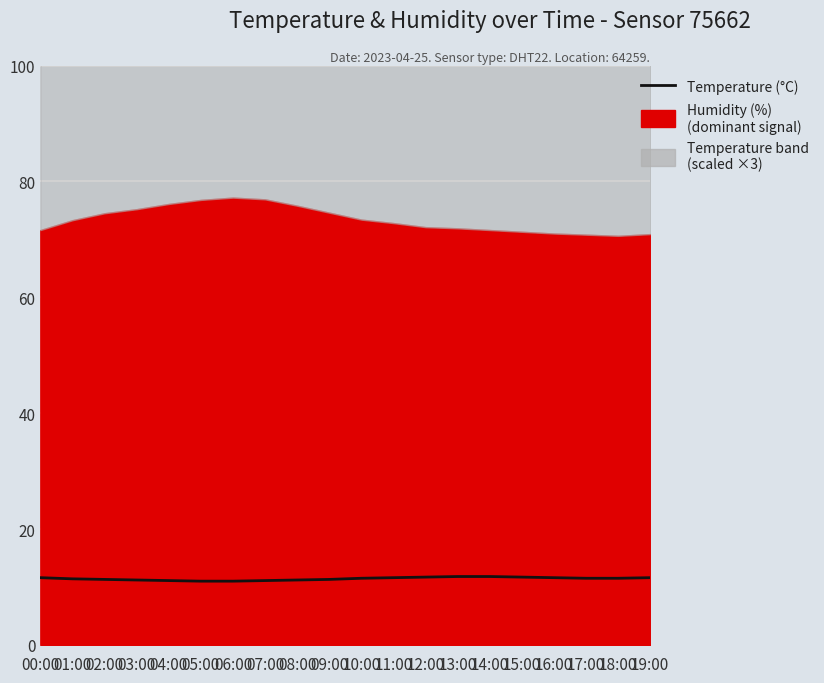

The value at 18:00 is 3.7. True or false?

False